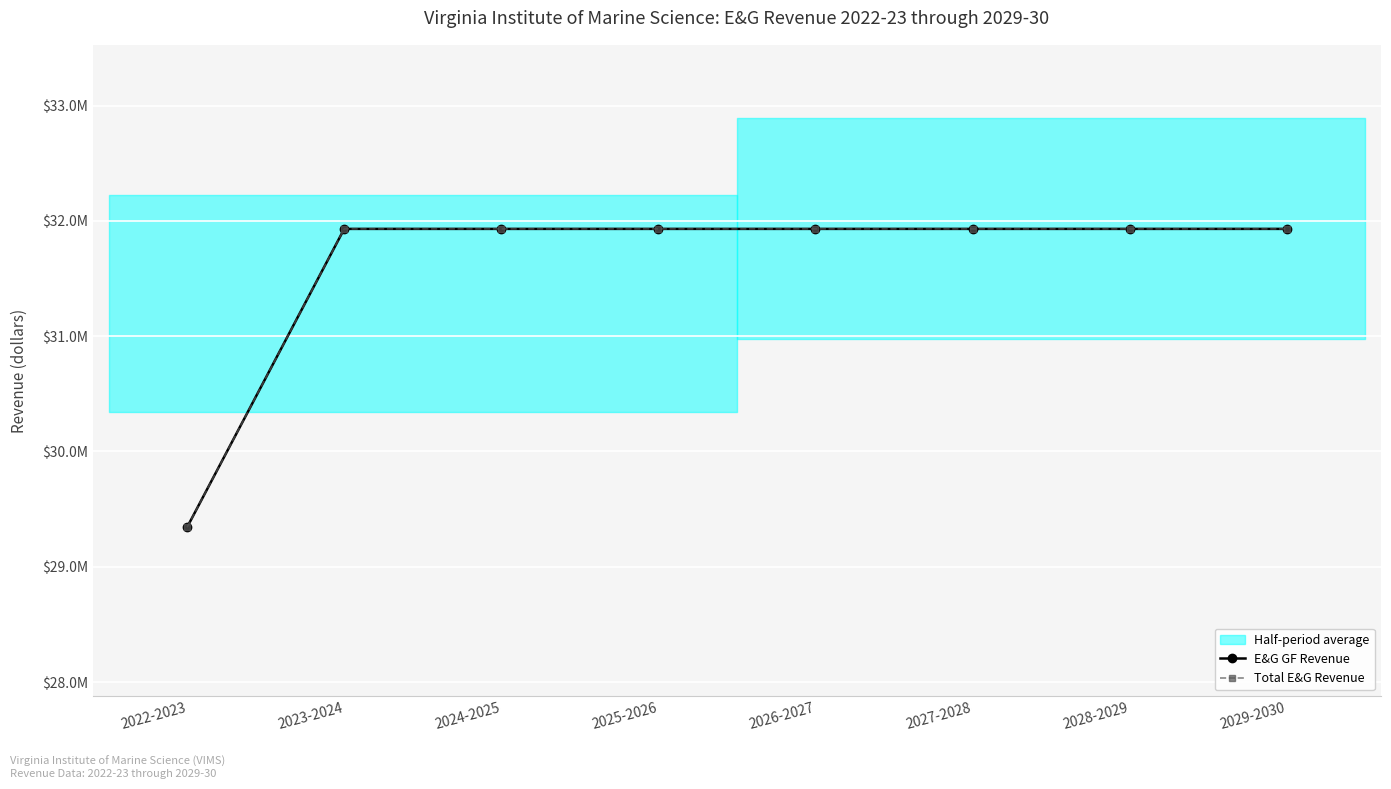

Reading left to right, list all the values displayed in this chart.

E&G GF Revenue: 29342807	31930531	31930531	31930531	31930531	31930531	31930531	31930531
Total E&G Revenue: 29342807	31930531	31930531	31930531	31930531	31930531	31930531	31930531